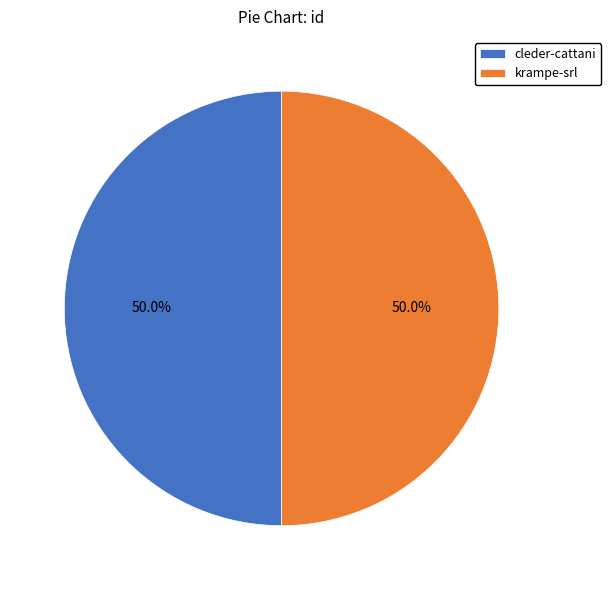

To the nearest percent, what is the average slice percentage?

50%